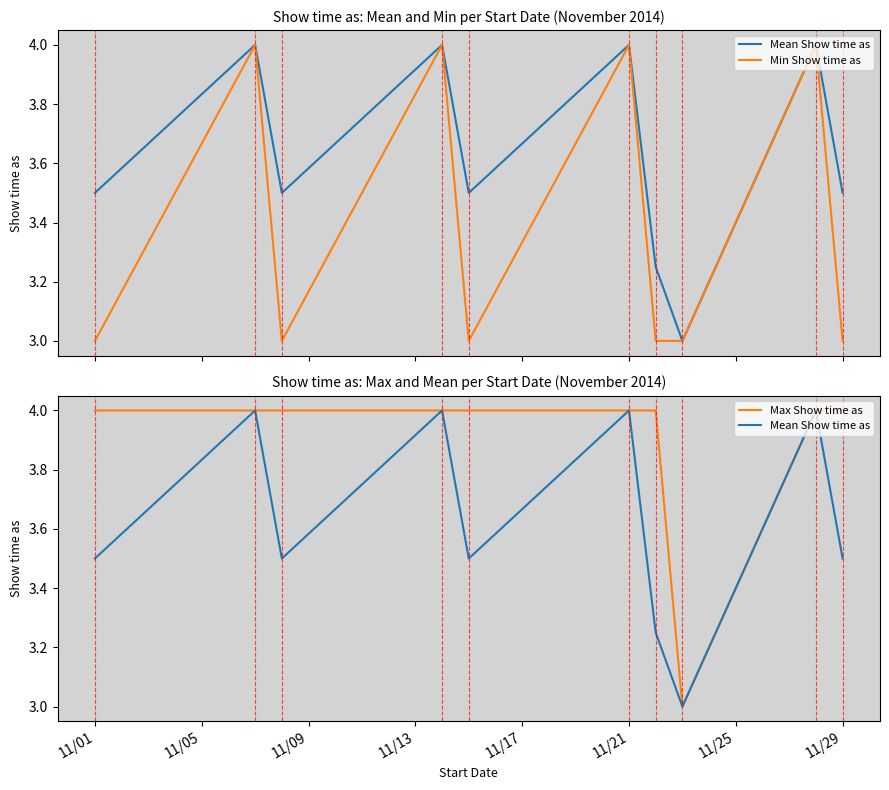

List the series in order of their peak value, highest first.

Mean Show time as, Min Show time as, Max Show time as